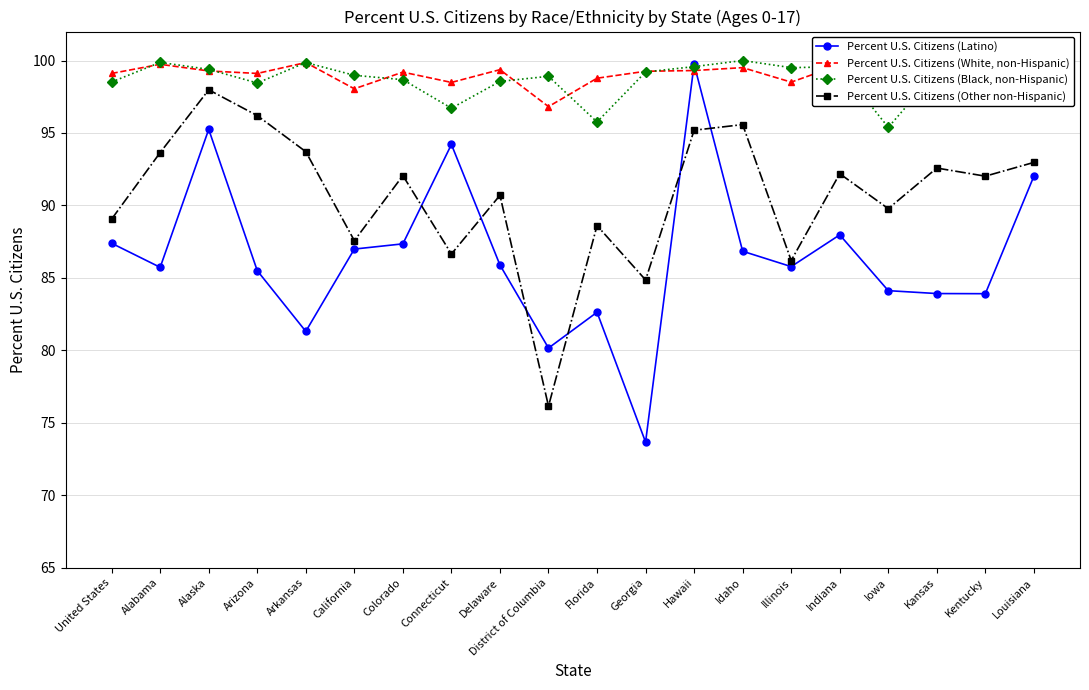

What is the label of the 7th point from the right?

Idaho